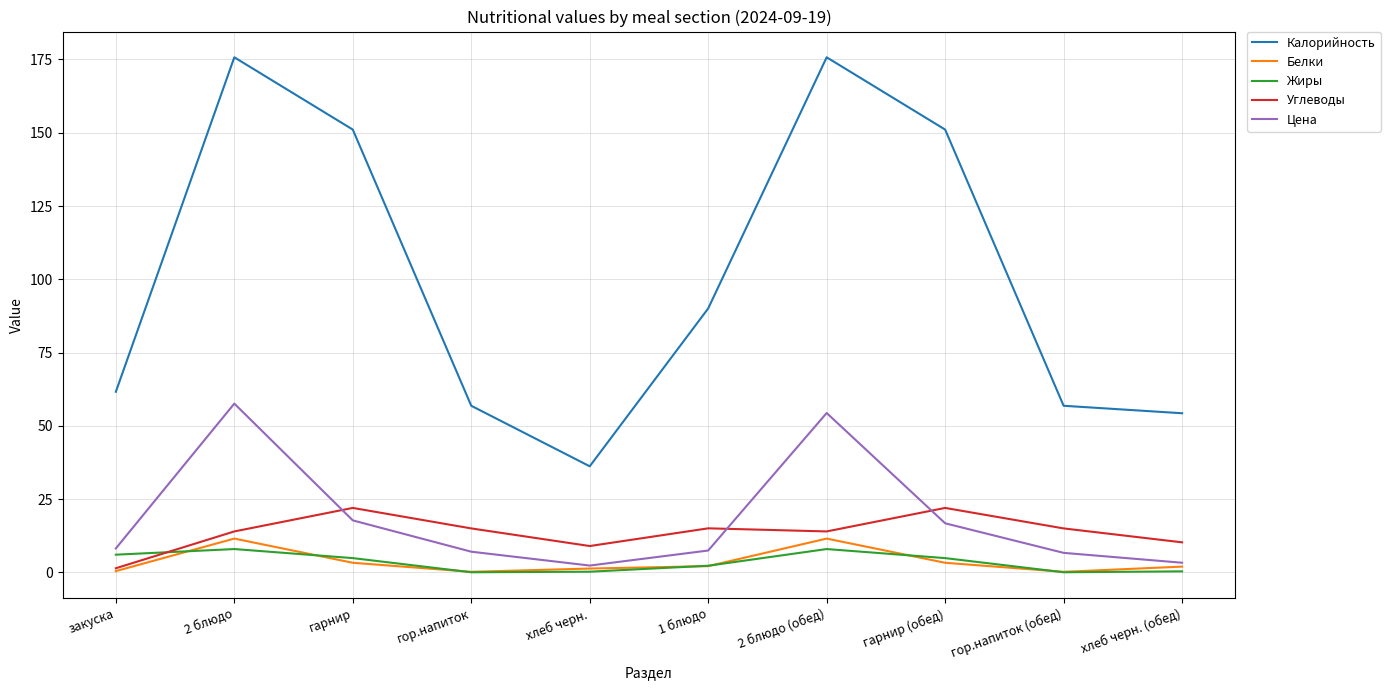

What is the greatest value displayed?

175.7